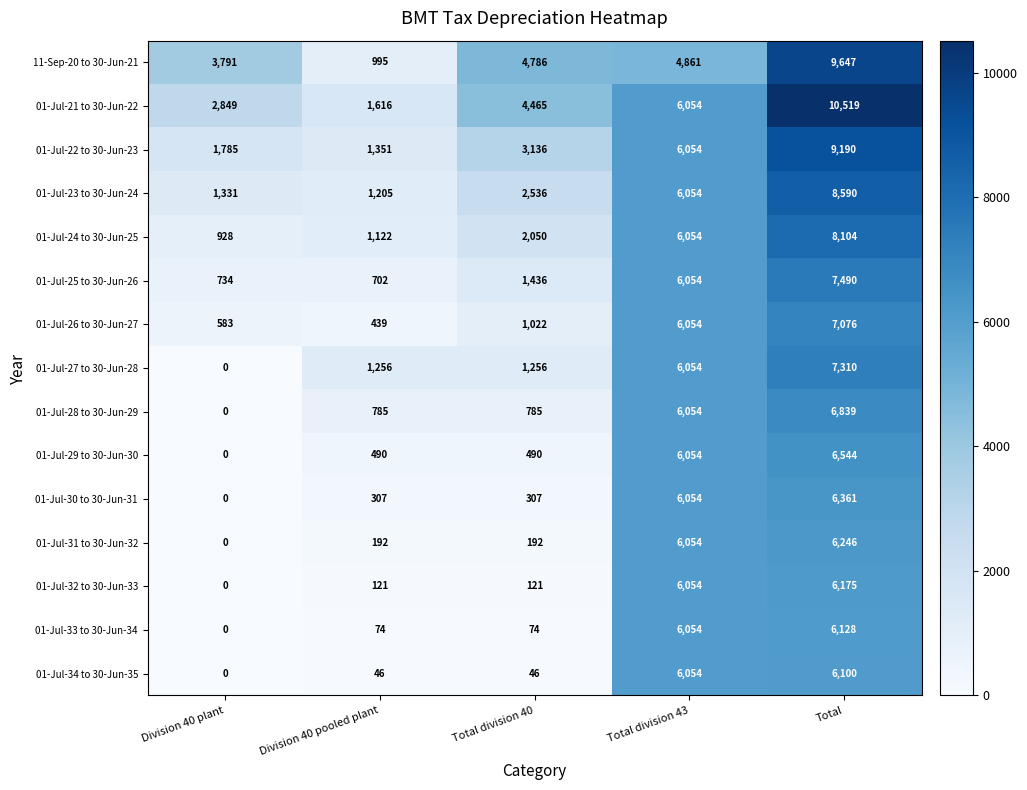

What is the total value across all series at Total?

112319